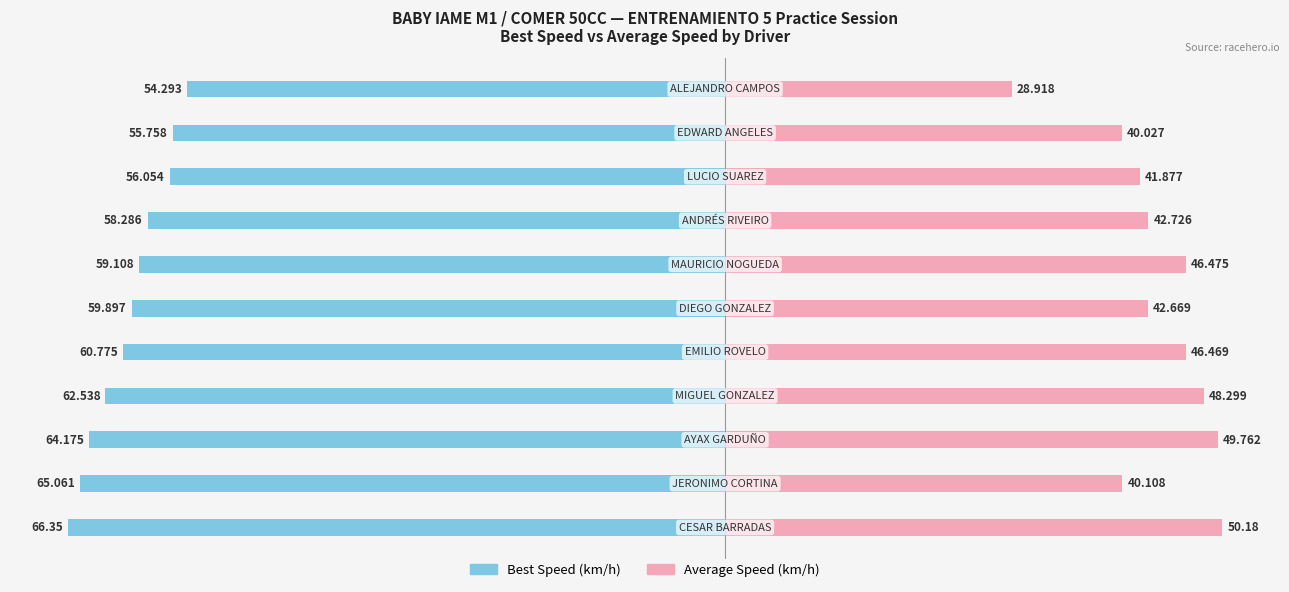

How many values in the Best Speed series are below -59?

7